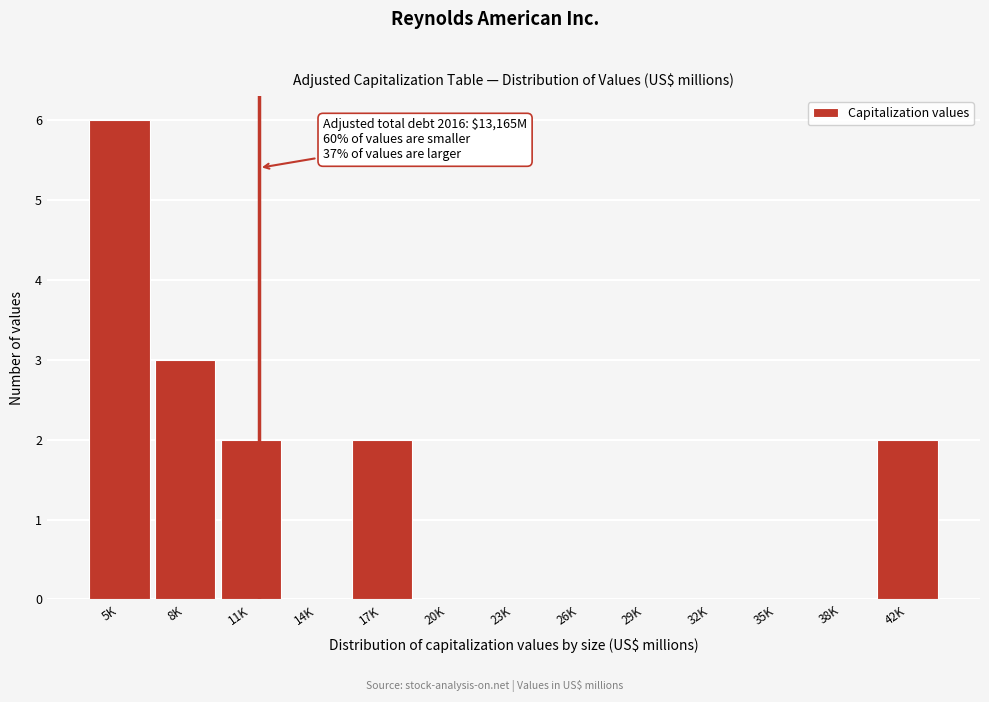

Reading left to right, transcribe all the data shown in this chart.

5K=6	8K=3	11K=2	14K=0	17K=2	20K=0	23K=0	26K=0	29K=0	32K=0	35K=0	38K=0	42K=2